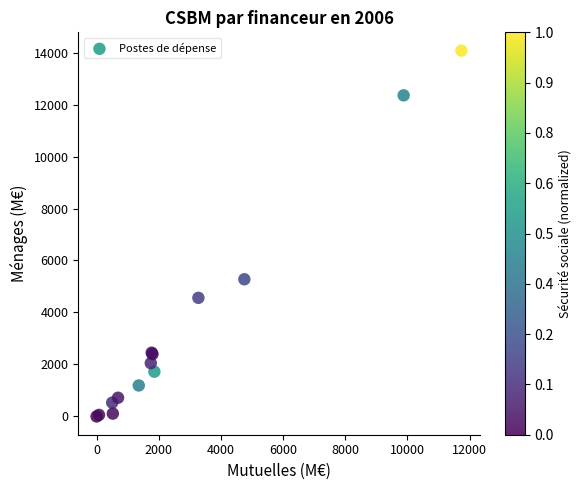

What Y value in the scatter plot is closest to 7037?

5277.9